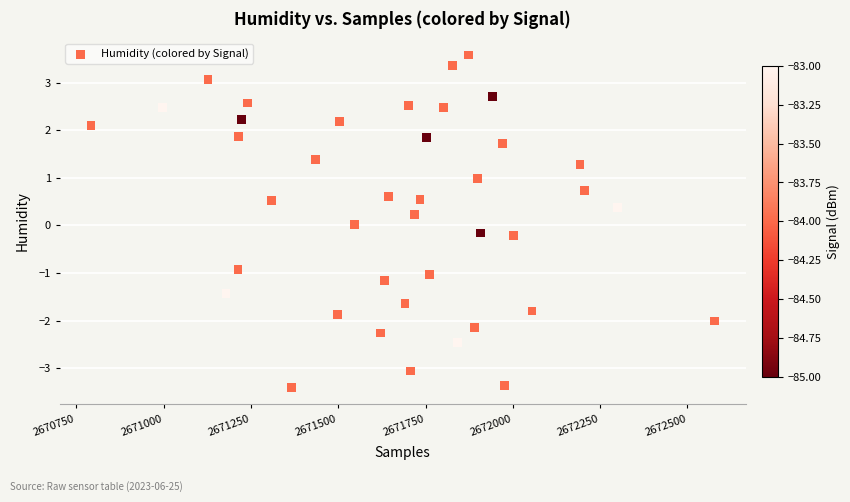

What is the range of X values (max minus min)?

1785.0